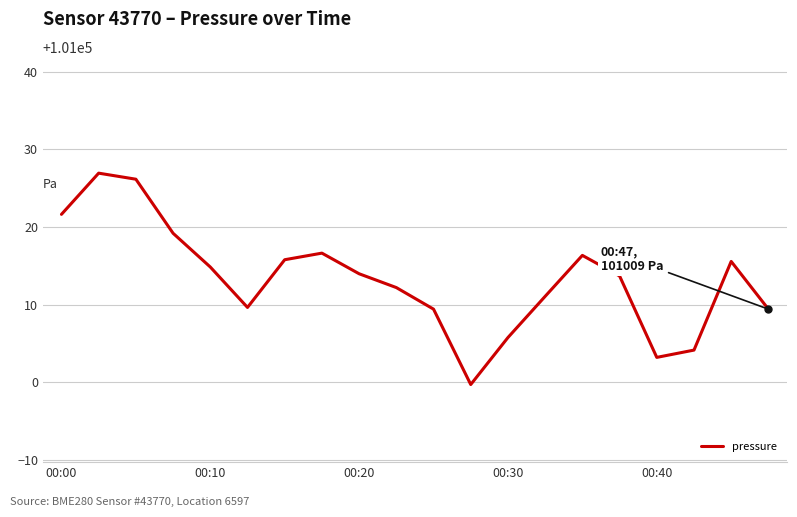

What is the minimum value shown in the chart?

100999.7